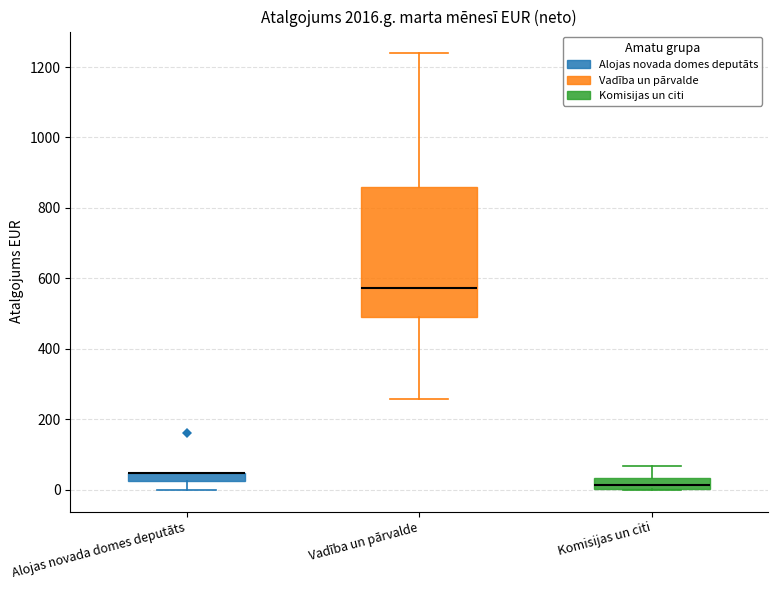

Which box is the tallest, from its lower edge to its upper edge?

Vadība un pārvalde